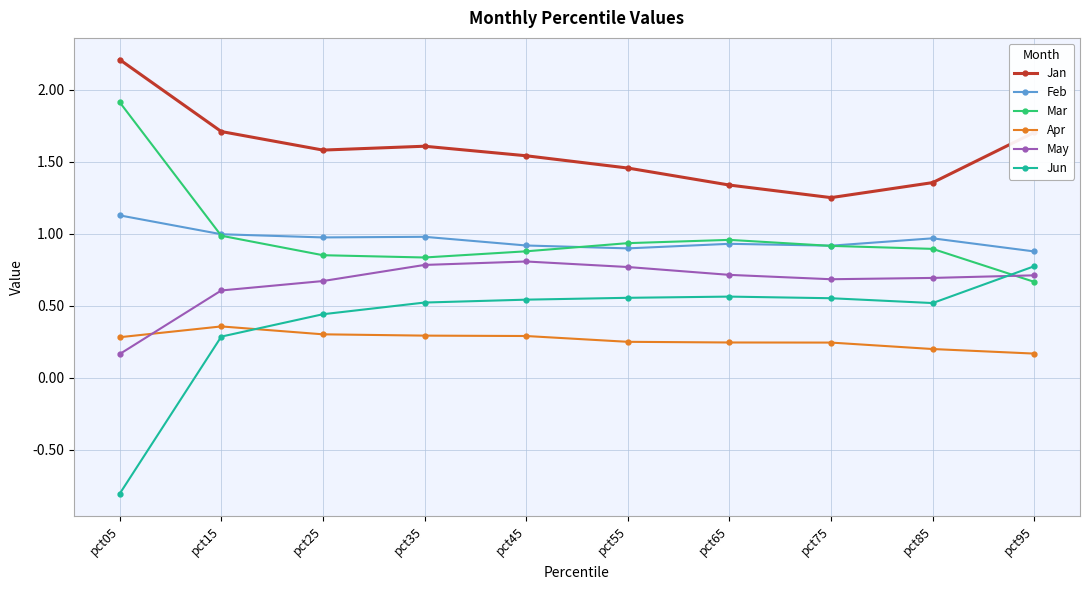

True or false: Apr has a value of 0.1 at pct75.

False